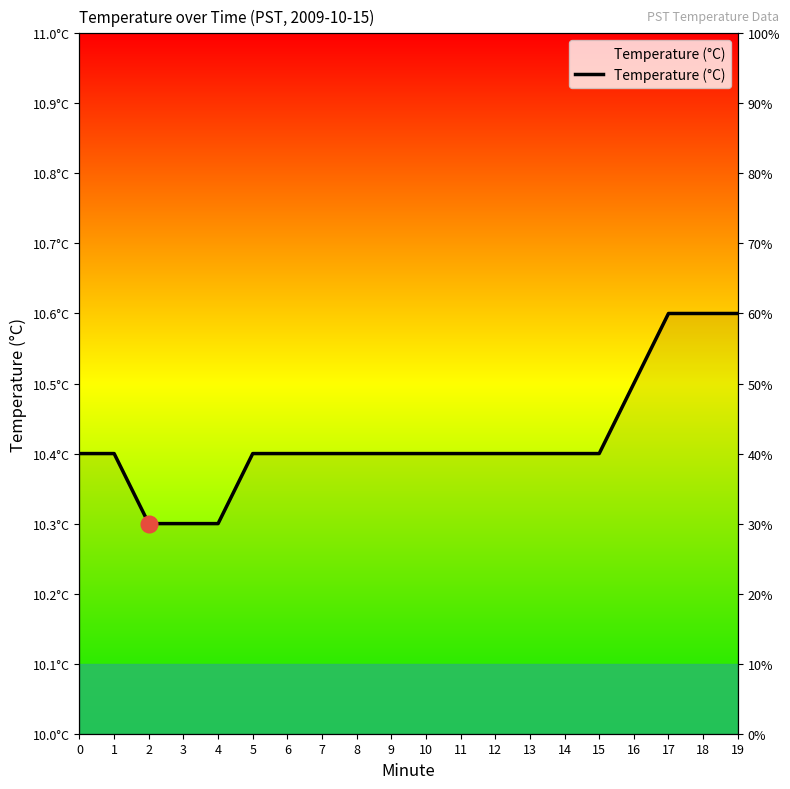

What is the difference between the maximum and minimum values?

0.3